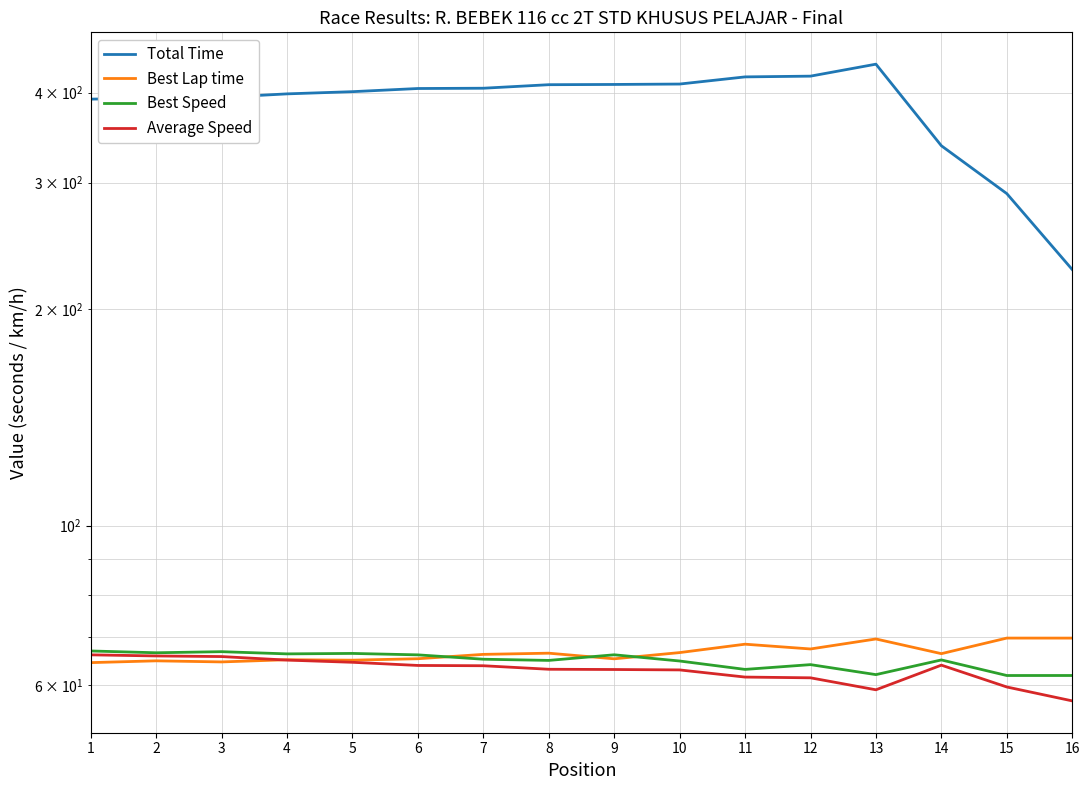

Which series has the largest total across all categories?

Total Time